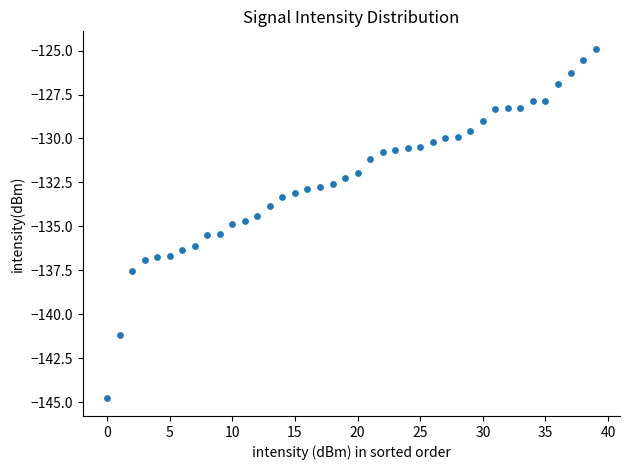

What is the range of Y values (max minus min)?

19.9